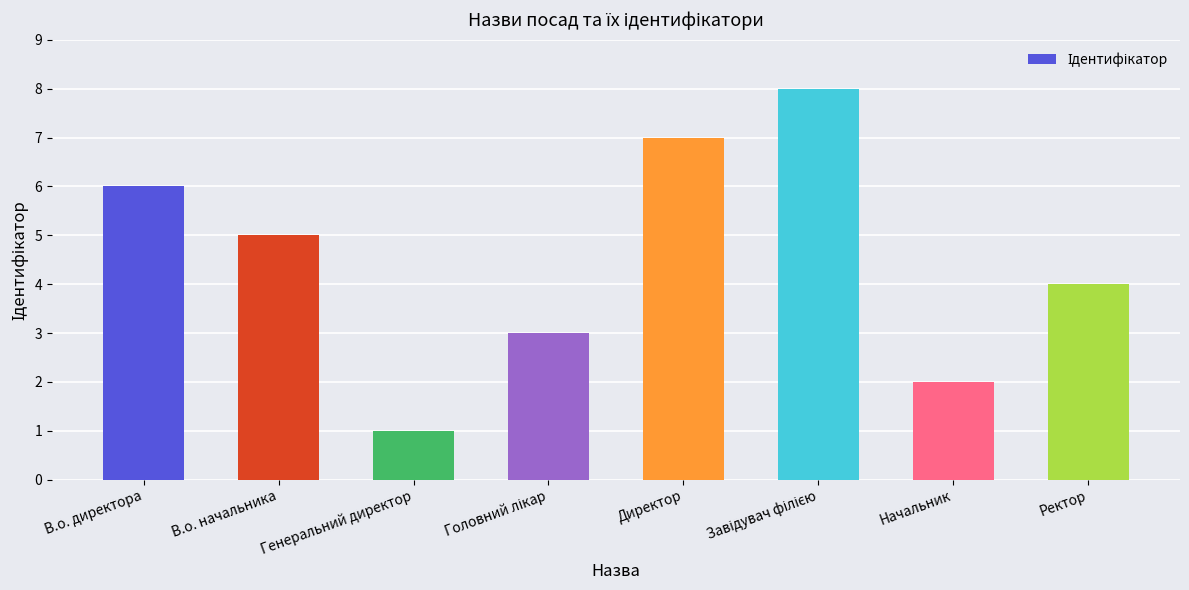

What is the greatest value displayed?

8